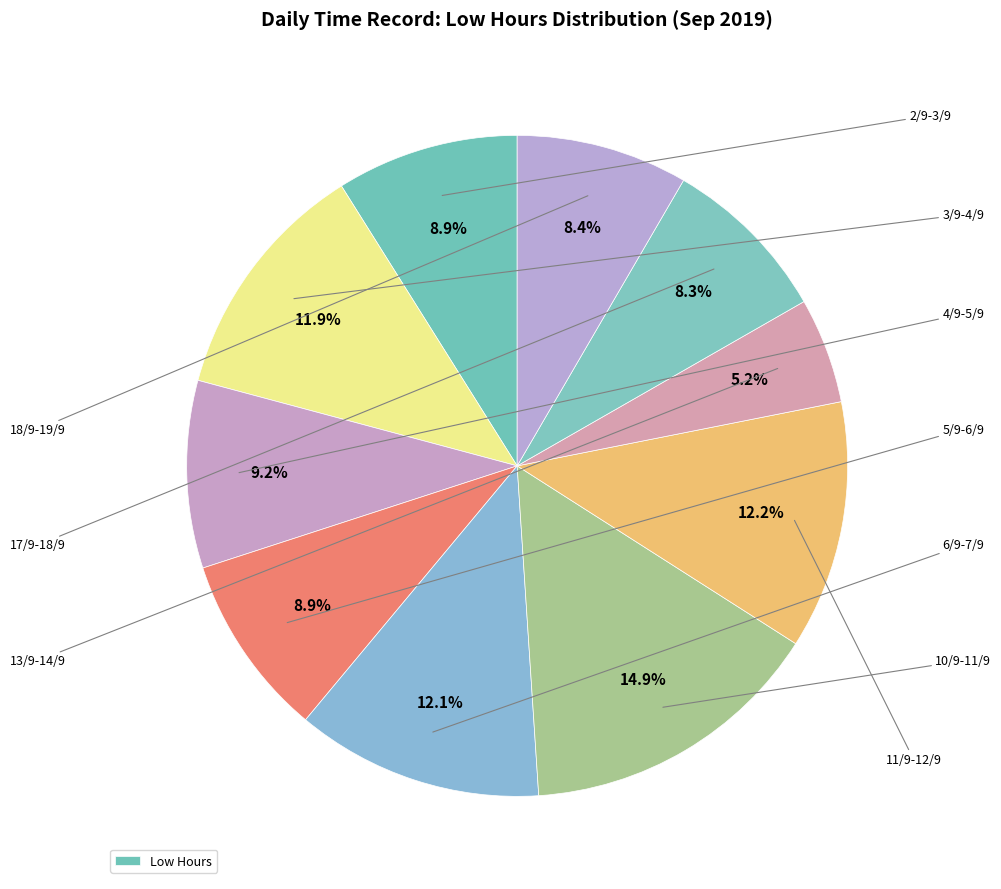

Count the number of slices in the pie.

10